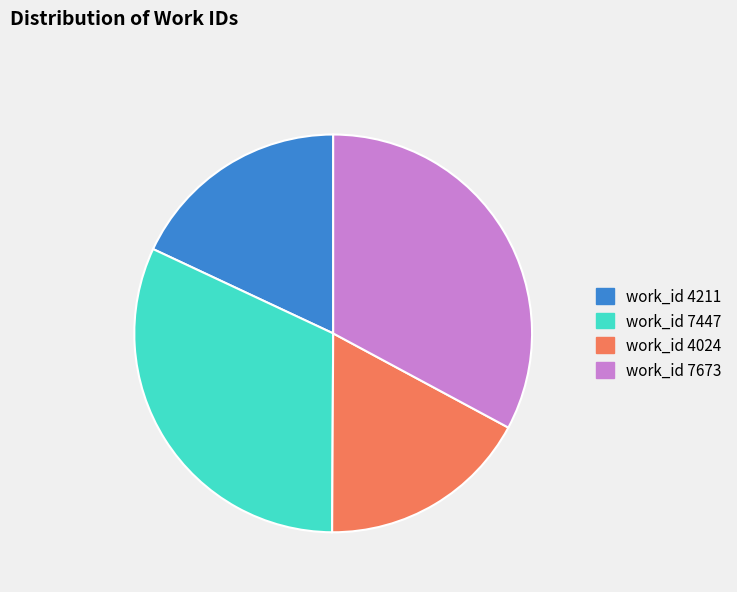

Do work_id 7447 and work_id 7673 together represent more than half of the pie?

Yes